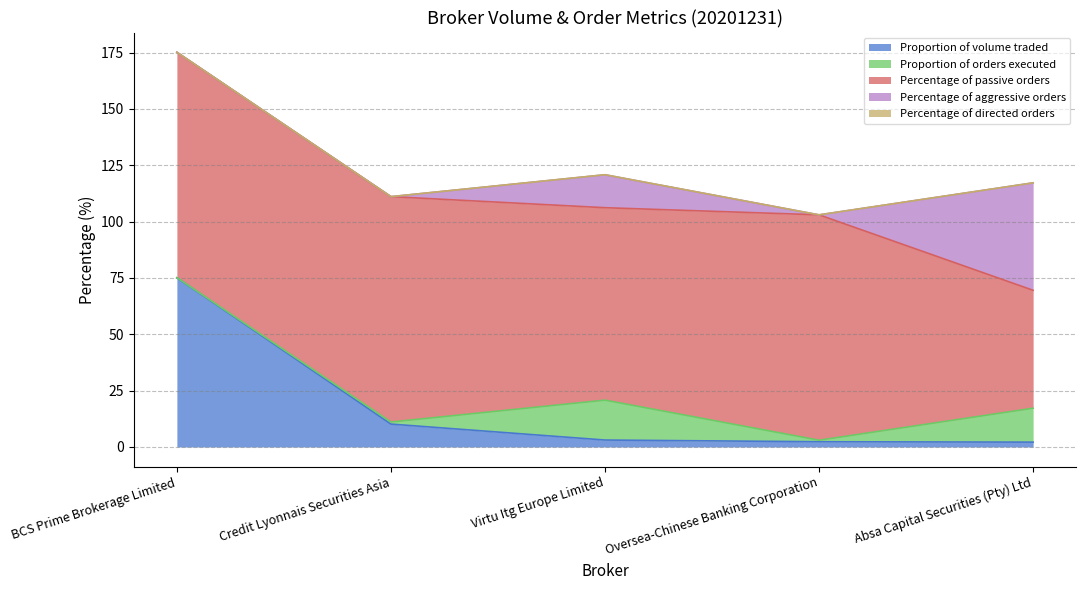

What is the label of the 2nd point from the left?

Credit Lyonnais Securities Asia